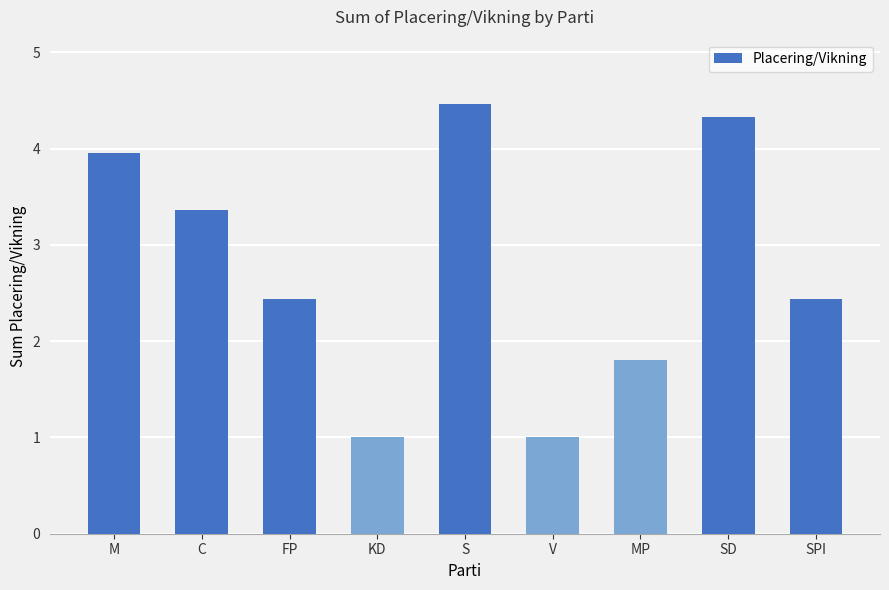

How many series are shown in this chart?

1